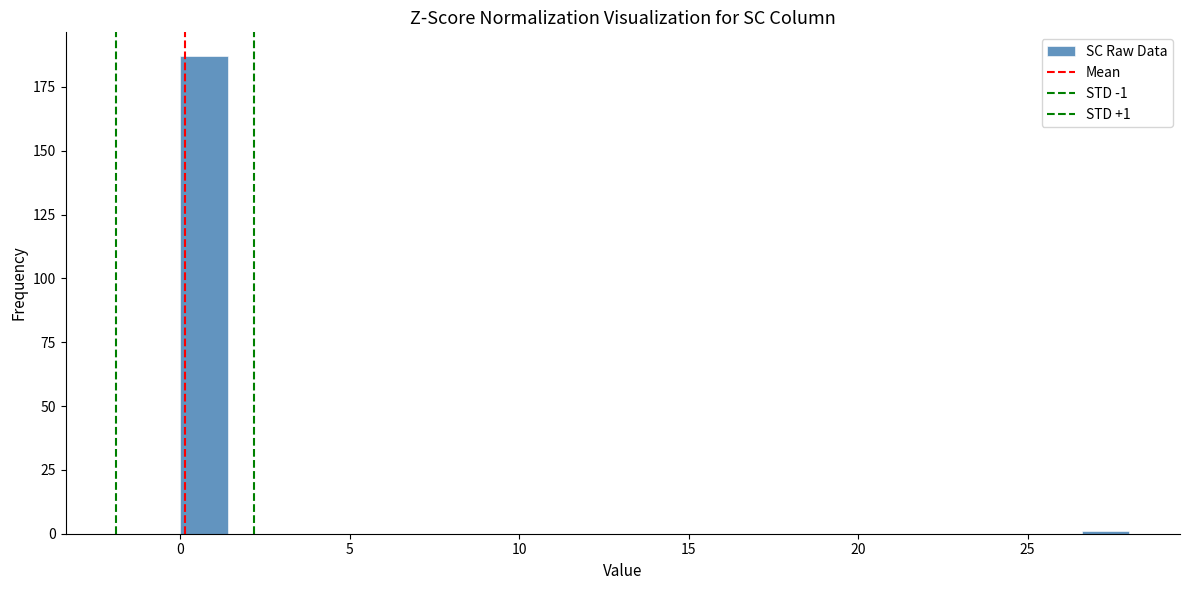

Read against the x-axis, roughly where is the centre of the tallest bar?

0.5